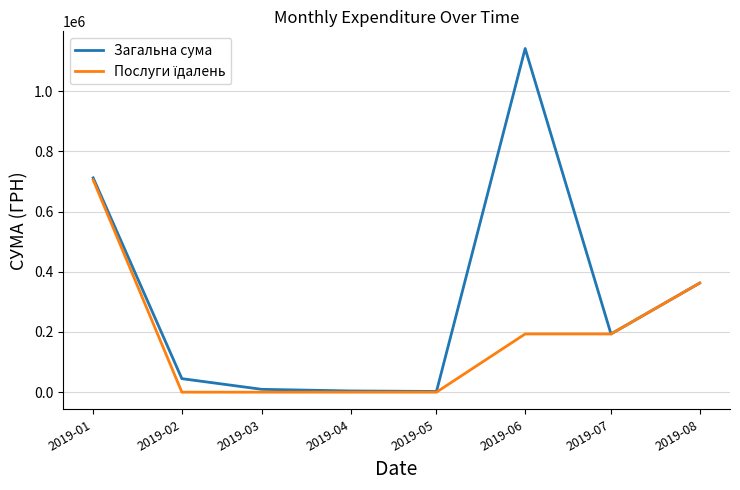

Does the chart display data point markers on the line(s)?

No